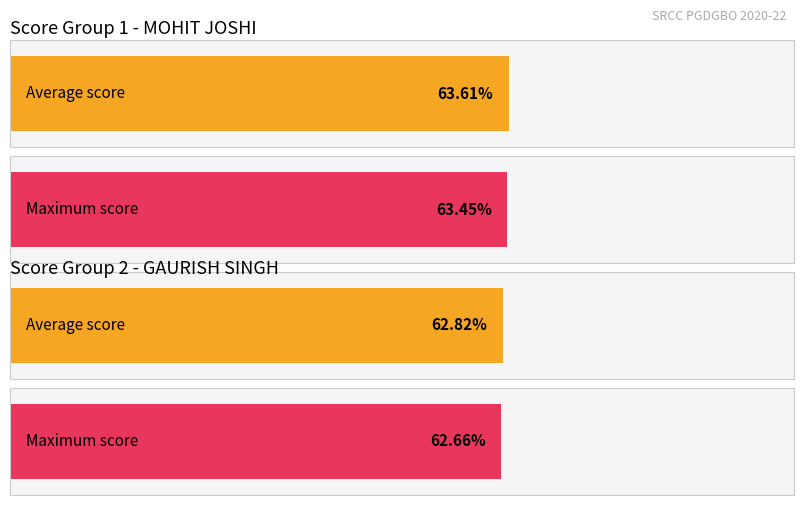

At which label is Average utilization closest to 402?

GAURISH SINGH